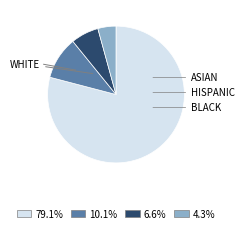

Approximately how many times larger is the value at 10.1% compared to 6.6%?

1.5